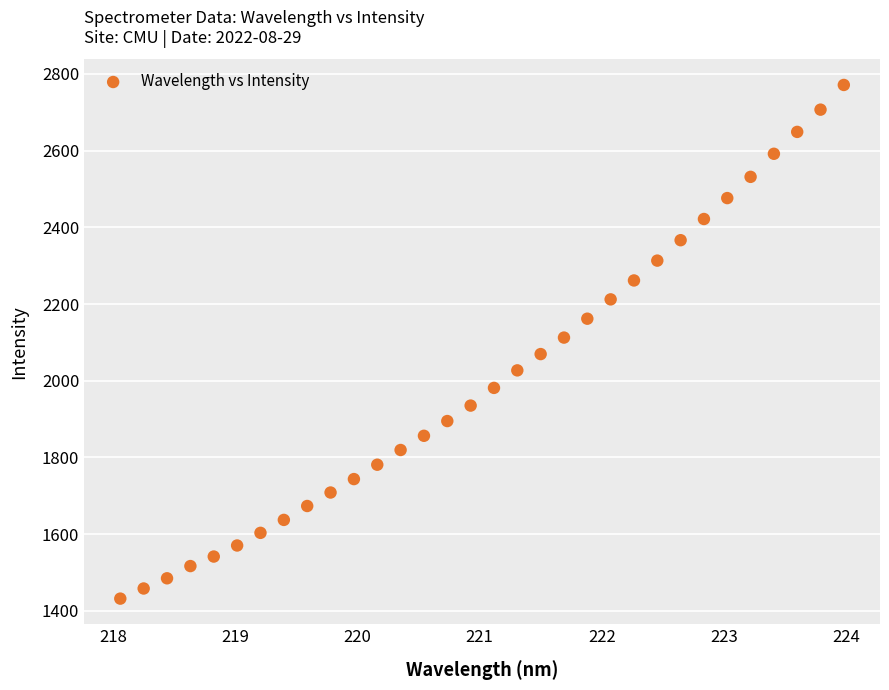

What is the range of X values (max minus min)?

5.9